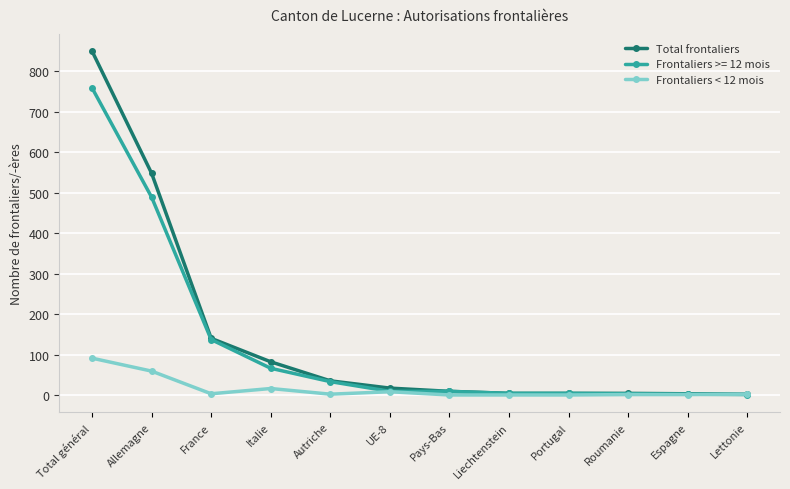

What position from the right is France?

10